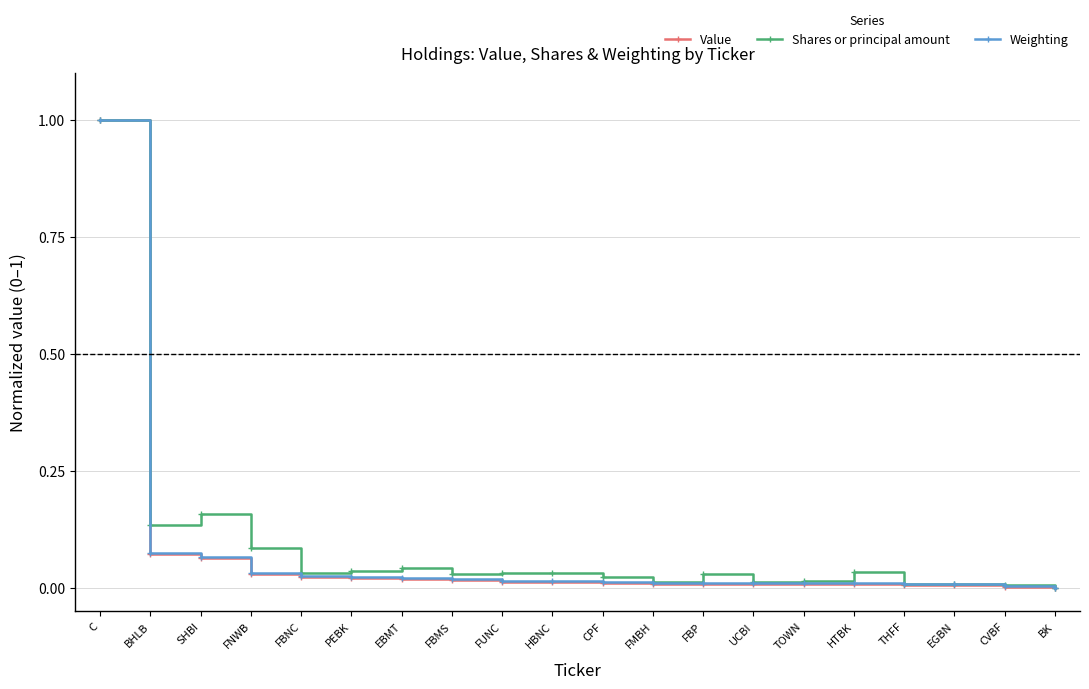

How many lines are shown in the chart?

3